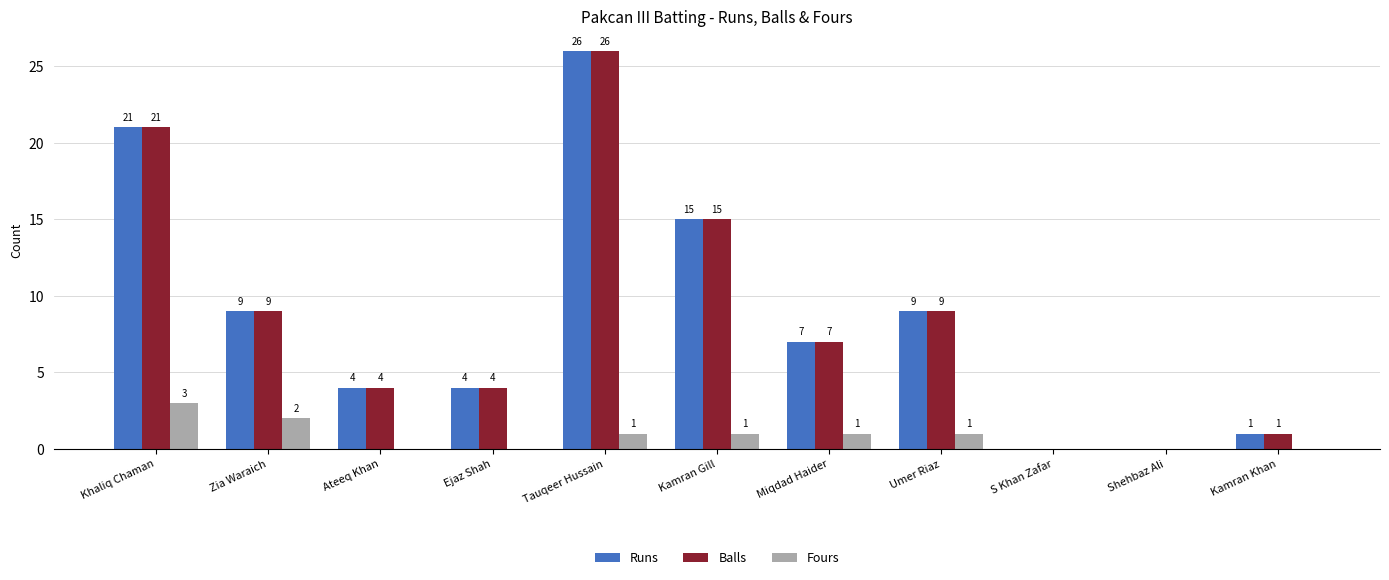

What is the maximum value shown in the chart?

26